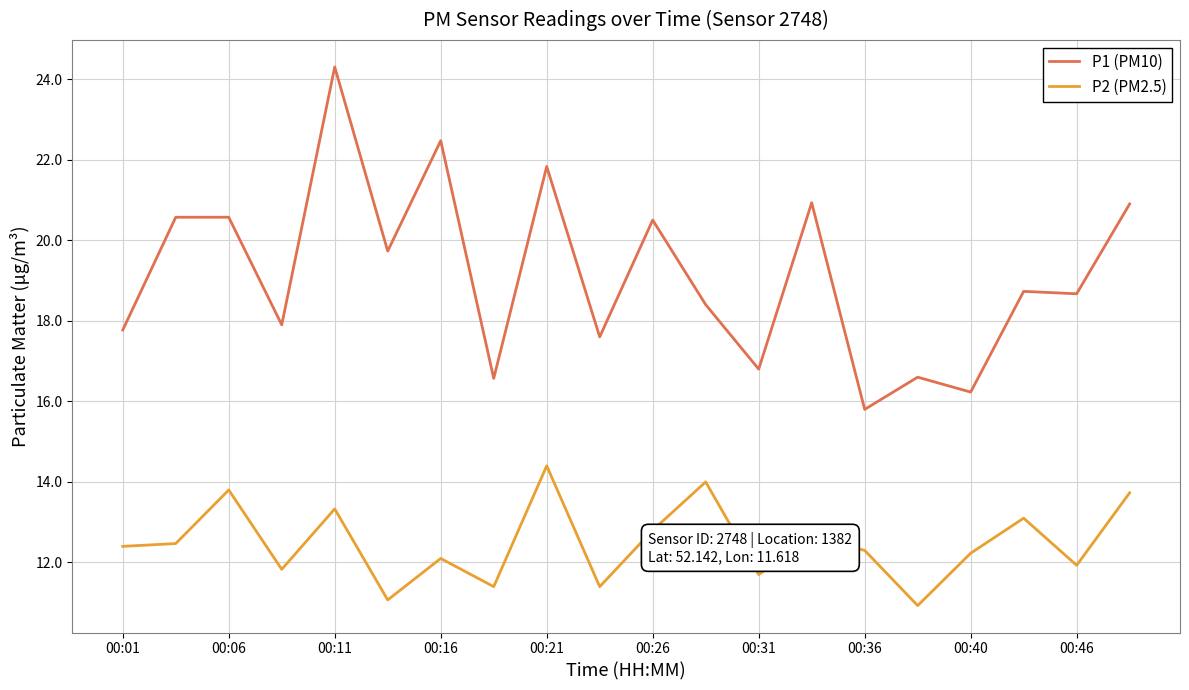

What is the minimum value for P2 (PM2.5)?

10.9